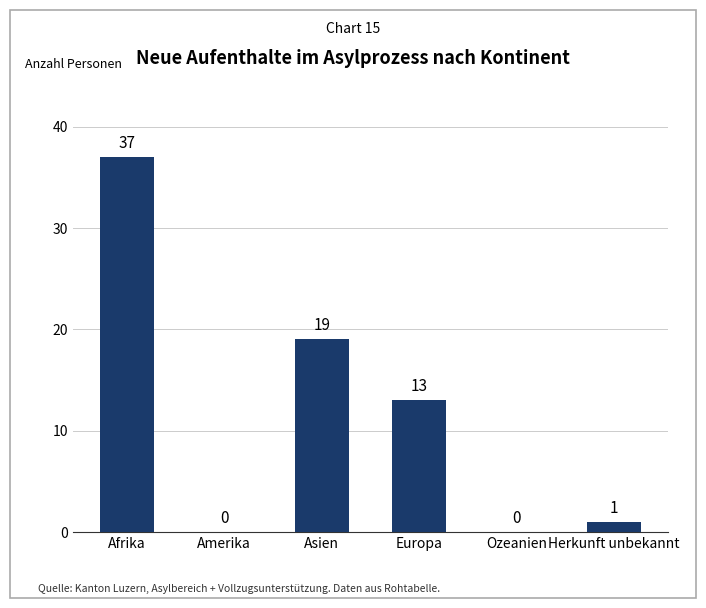

Is it true that the value at Herkunft unbekannt is 1?

True